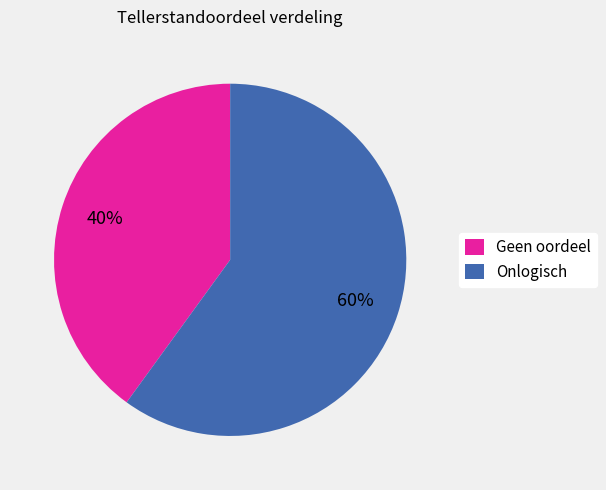

The Geen oordeel slice represents 40% of the pie. True or false?

True